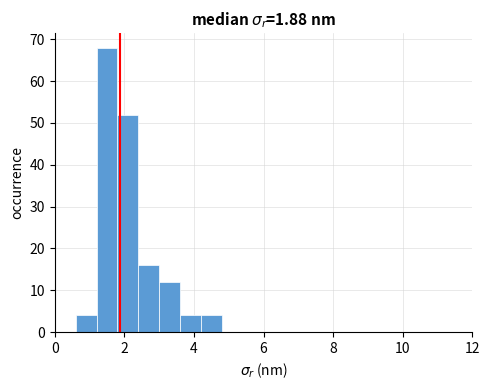

Read against the x-axis, roughly where is the centre of the tallest bar?

1.6